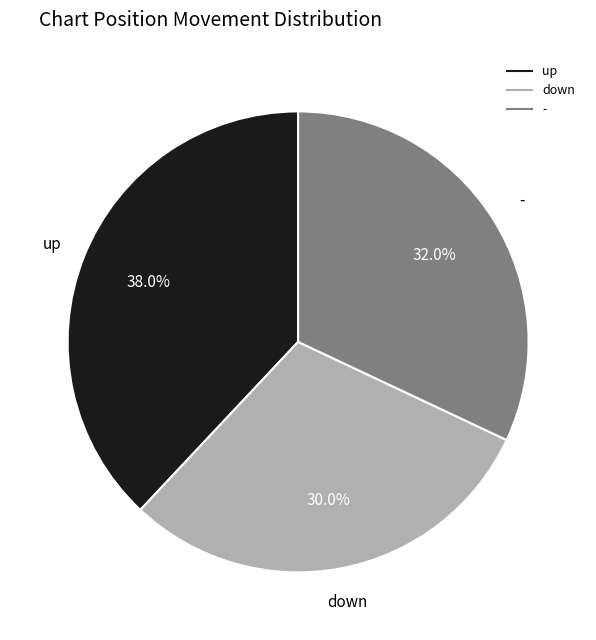

Rank the categories by value from lowest to highest.

down, -, up